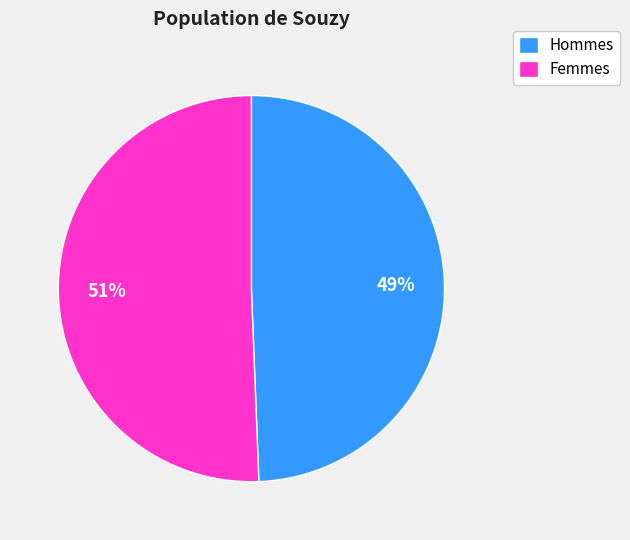

How many segments does this pie chart have?

2